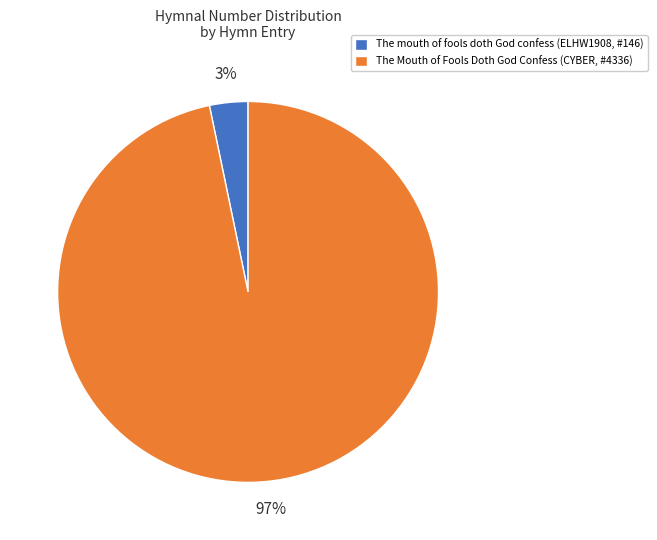

To the nearest percent, what is the average slice percentage?

50%